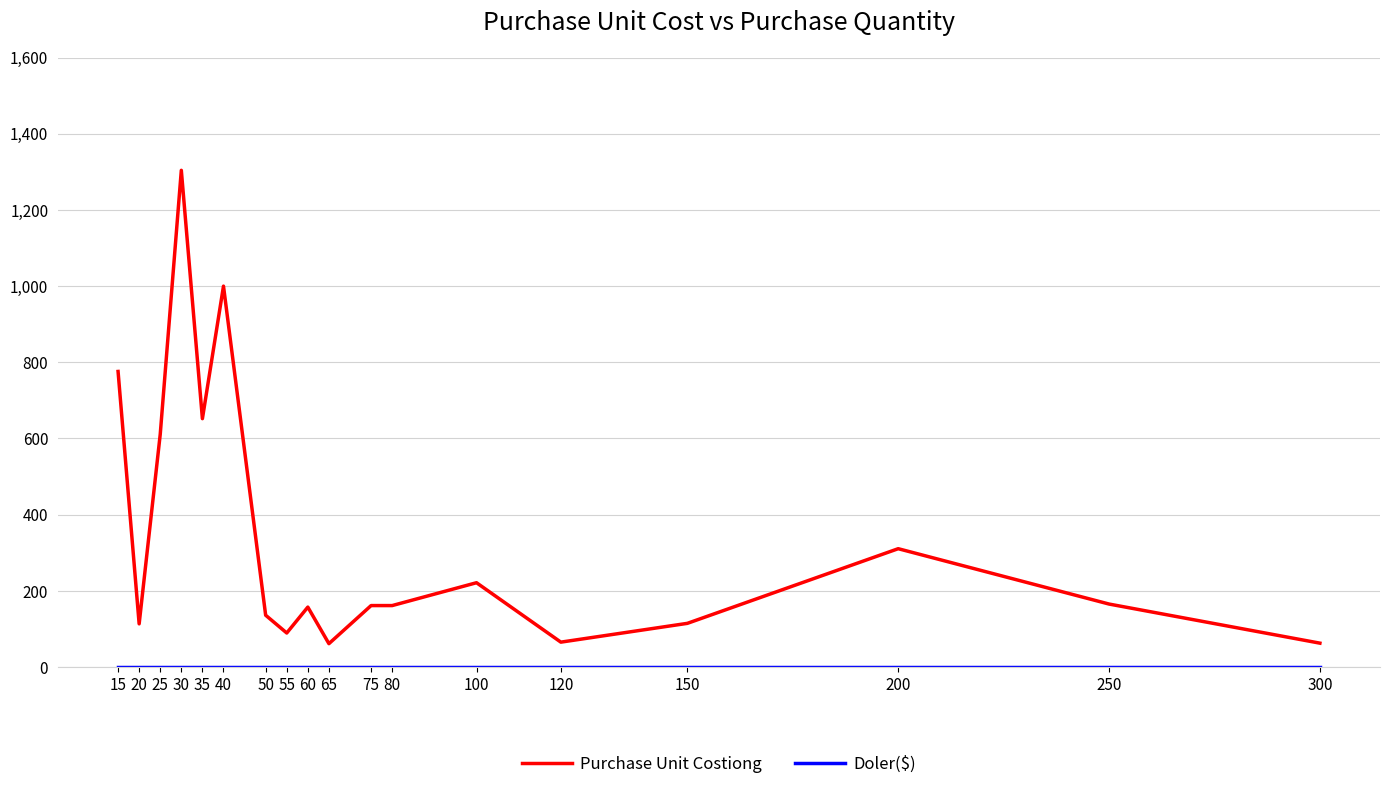

At which category is the sum across all series the highest?

30